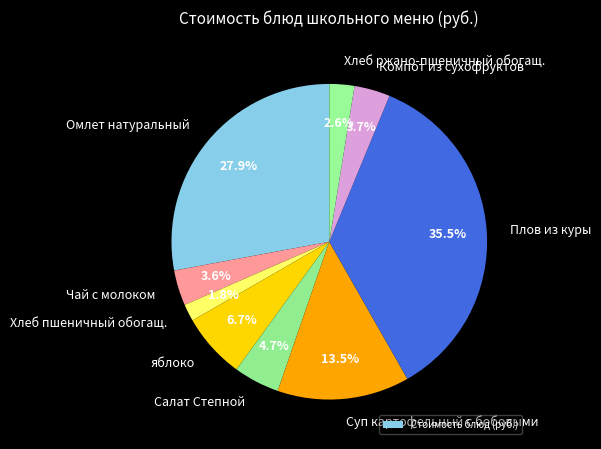

Rank the categories by value from highest to lowest.

Плов из куры, Омлет натуральный, Суп картофельный с бобовыми, яблоко, Салат Степной, Компот из сухофруктов, Чай с молоком, Хлеб ржано-пшеничный обогащ., Хлеб пшеничный обогащ.